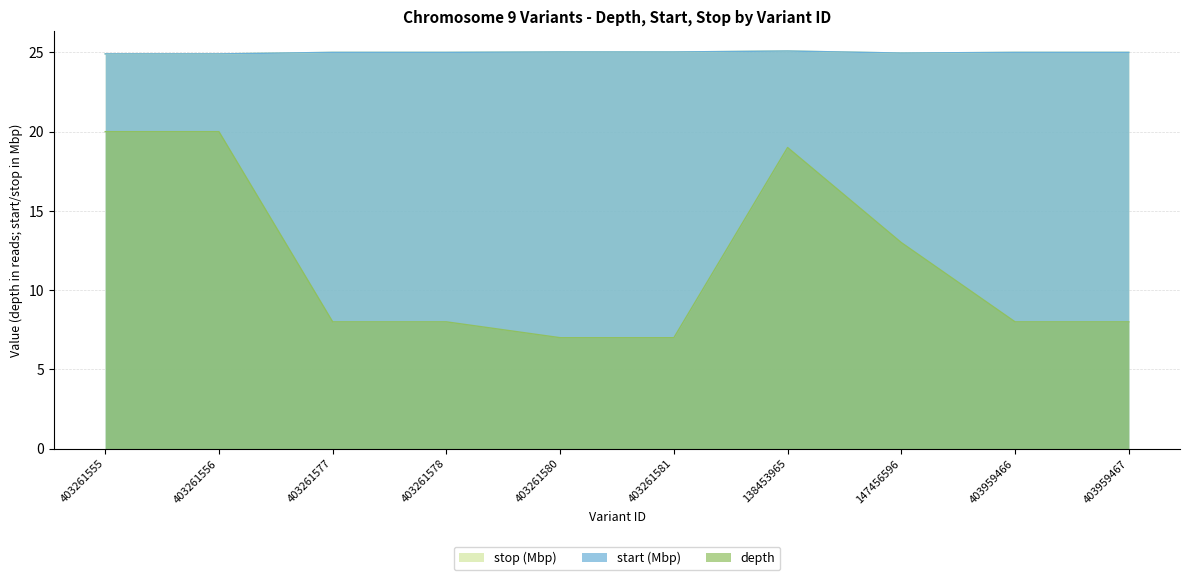

True or false: depth and start intersect in this chart.

False